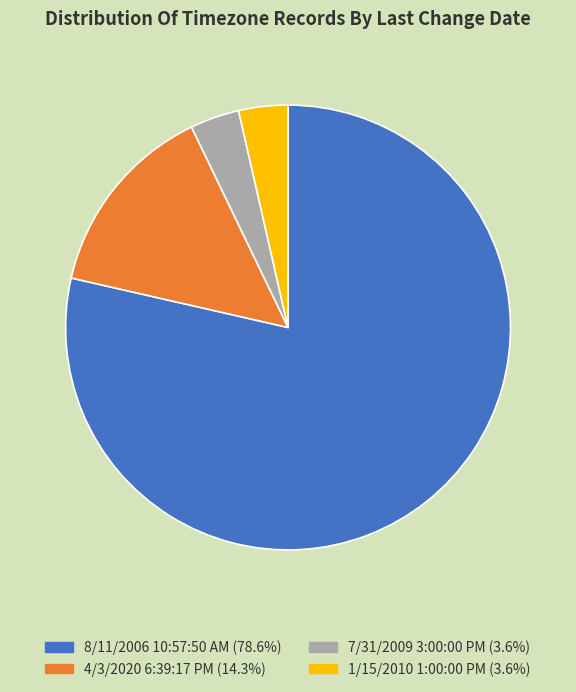

Which category accounts for the majority?

8/11/2006 10:57:50 AM